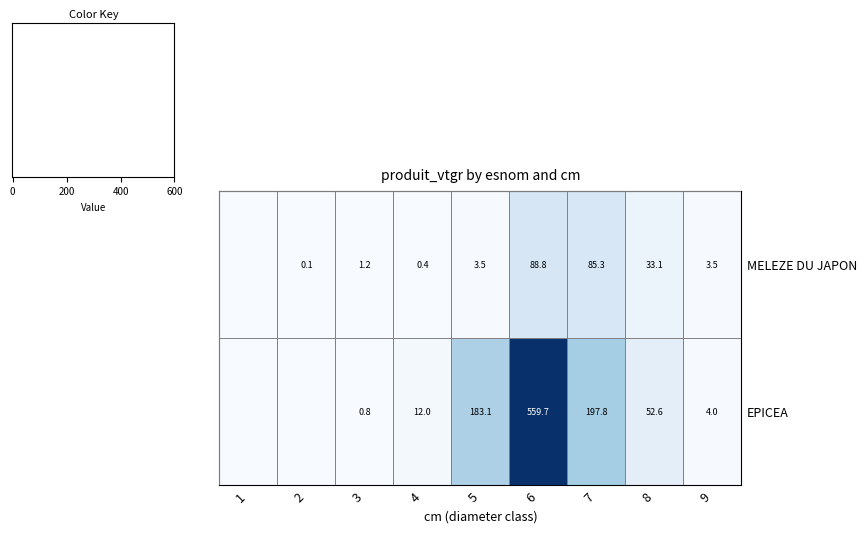

Is the value of MELEZE DU JAPON at 3 greater than the value of EPICEA at 7?

No